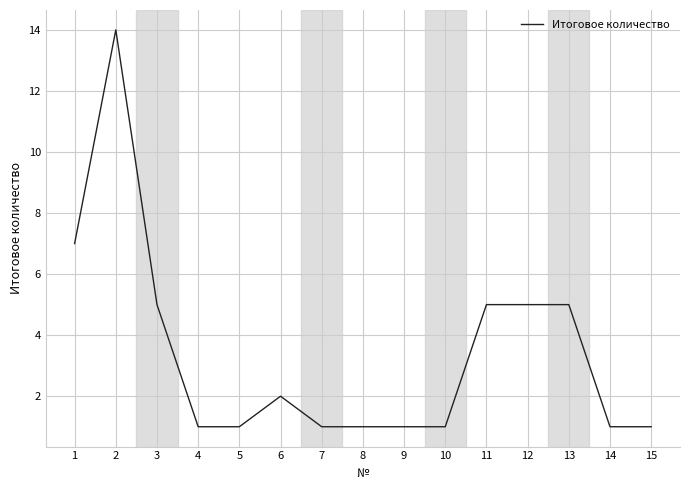

What is the average value?

3